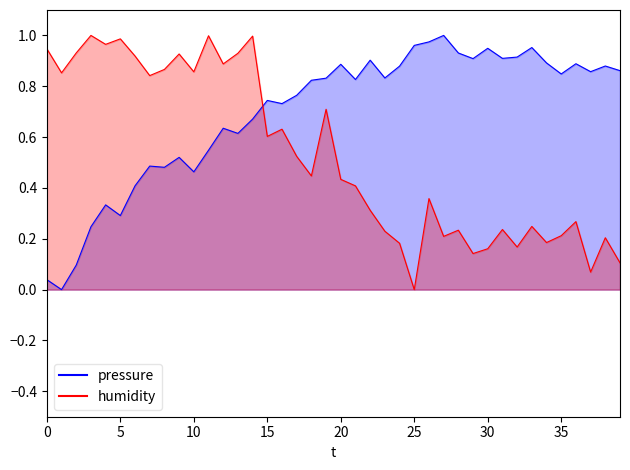

How many times do pressure and humidity cross each other?

1